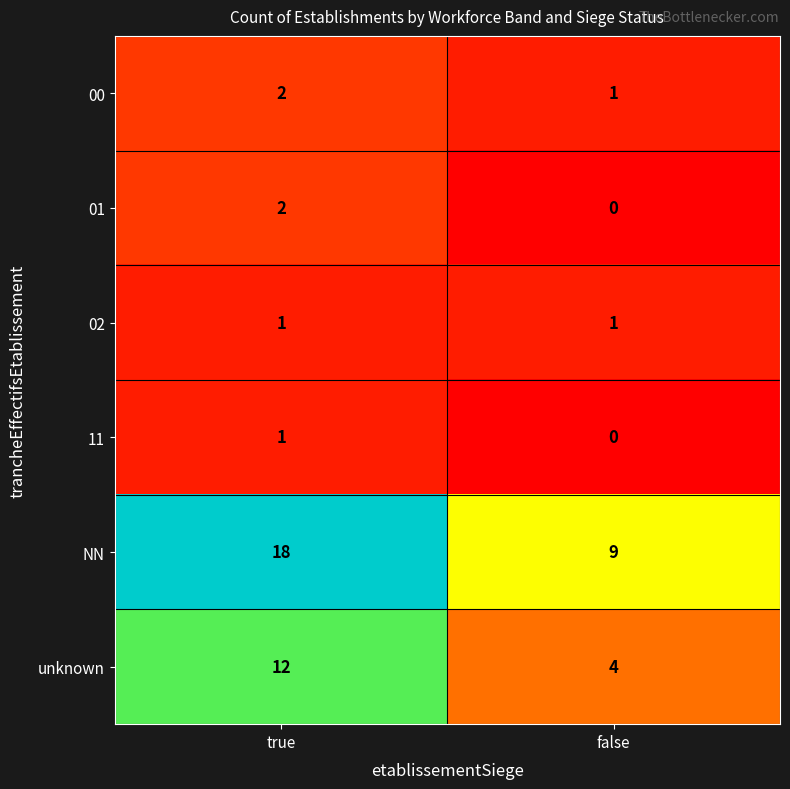

Reading left to right, extract all data points from this chart.

00: true=2	false=1
01: true=2	false=0
02: true=1	false=1
11: true=1	false=0
NN: true=18	false=9
unknown: true=12	false=4